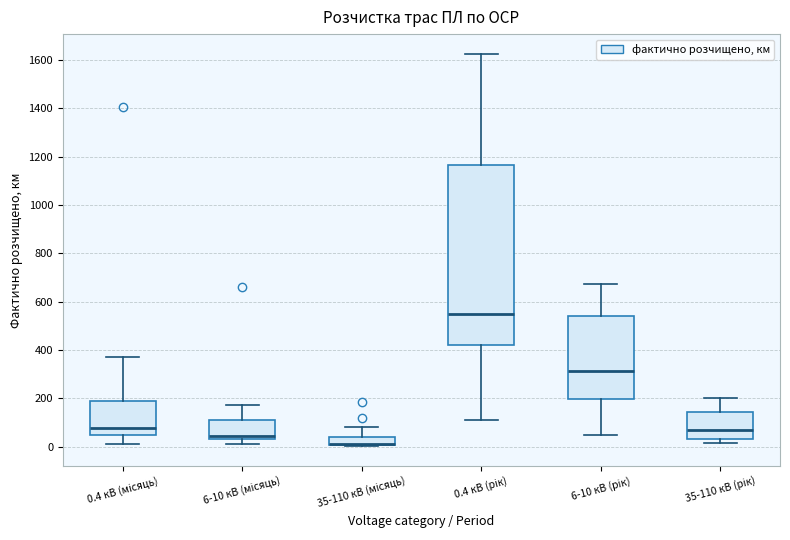

Reading left to right, read every box against the y-axis: the position of its median line, the range the box covers, and the ends of its whiskers. The values are not printed on the chart, so give them approximately, as read against the axis.

0.4 кВ (місяць): median 80, box 40 to 200, whiskers 20 to 380
6-10 кВ (місяць): median 40 (just above the box's lower edge), box 40 to 100, whiskers 20 to 180
35-110 кВ (місяць): median 20 (drawn on the box's lower edge), box 0 to 40, whiskers 0 to 80
0.4 кВ (рік): median 560, box 420 to 1160, whiskers 100 to 1620
6-10 кВ (рік): median 320, box 200 to 540, whiskers 40 to 680
35-110 кВ (рік): median 60, box 20 to 140, whiskers 20 (just below the box's lower edge) to 200